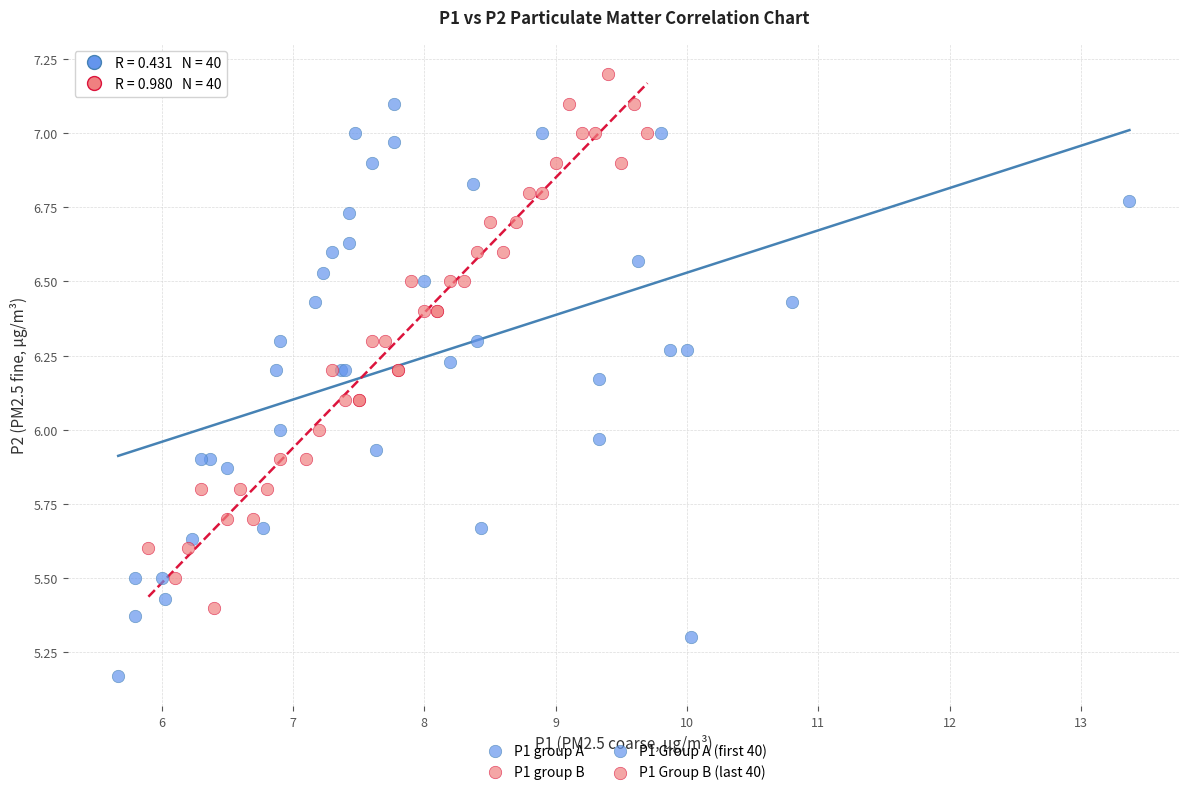

Which series contains the highest Y value?

P1 group B